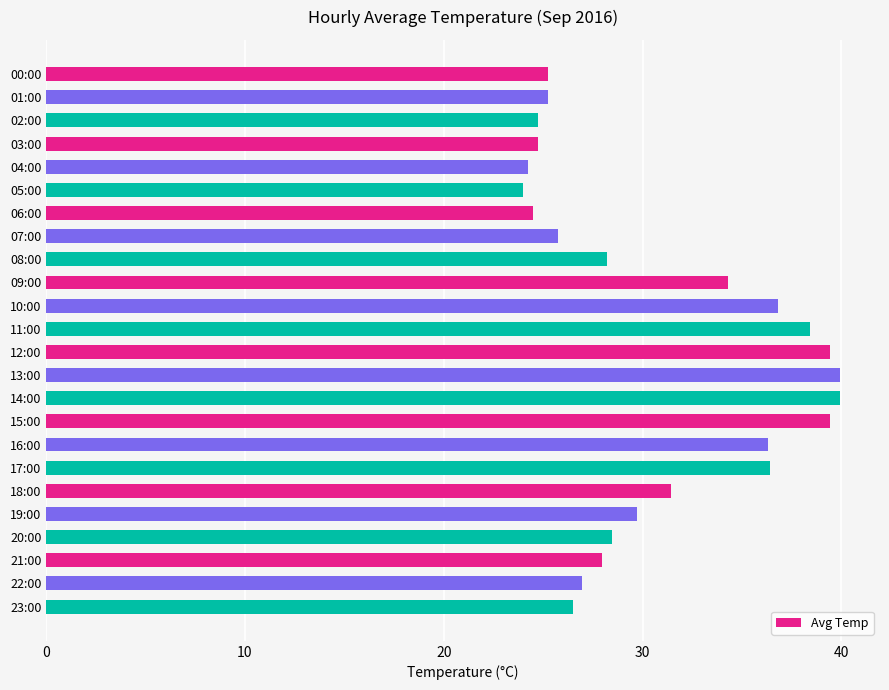

What is the difference between the maximum and second lowest values?

15.7